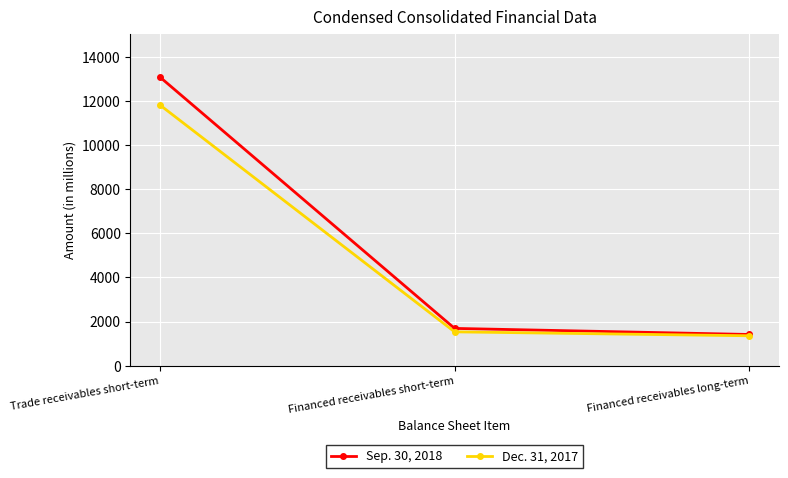

The value of Sep. 30, 2018 at Trade receivables short-term is 13080. True or false?

True